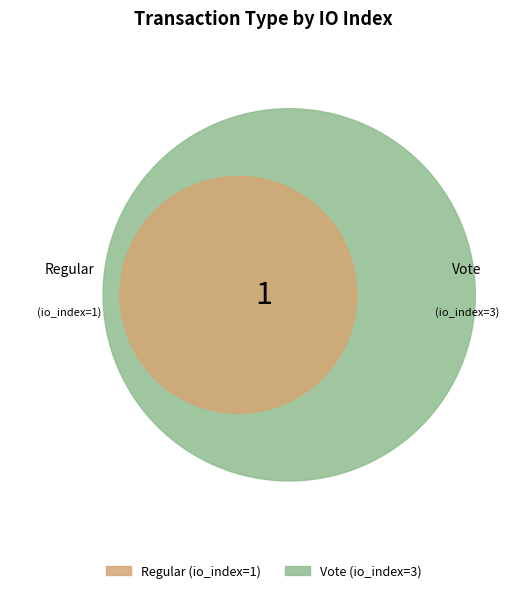

Which slice is the smallest?

Regular